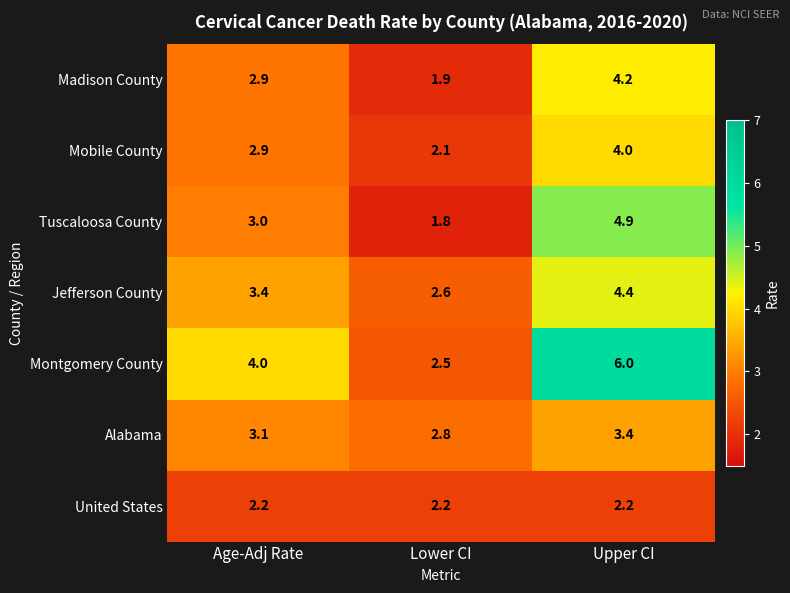

At which category is the sum across all series the highest?

Upper CI